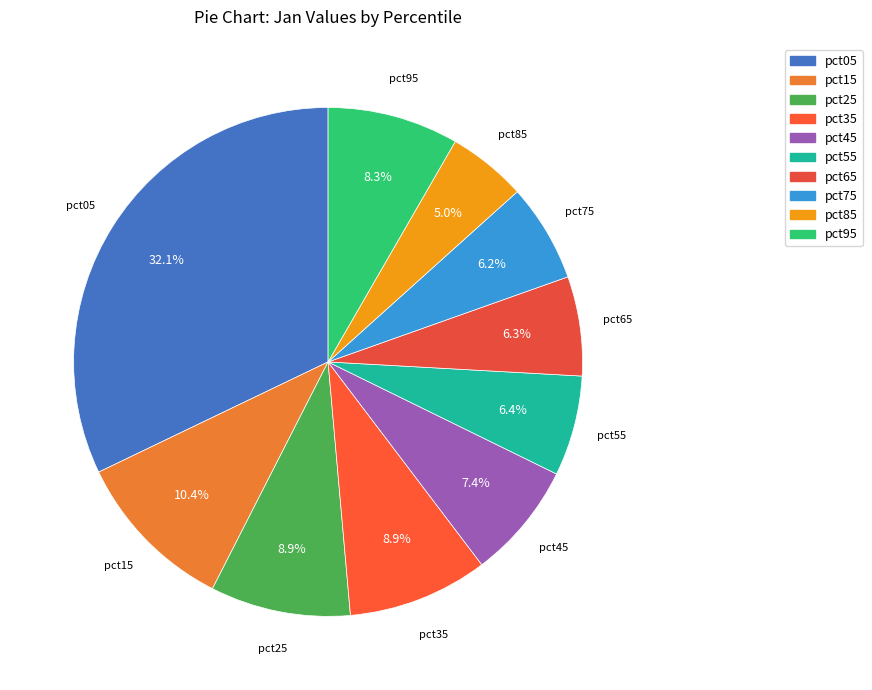

Count the number of slices in the pie.

10